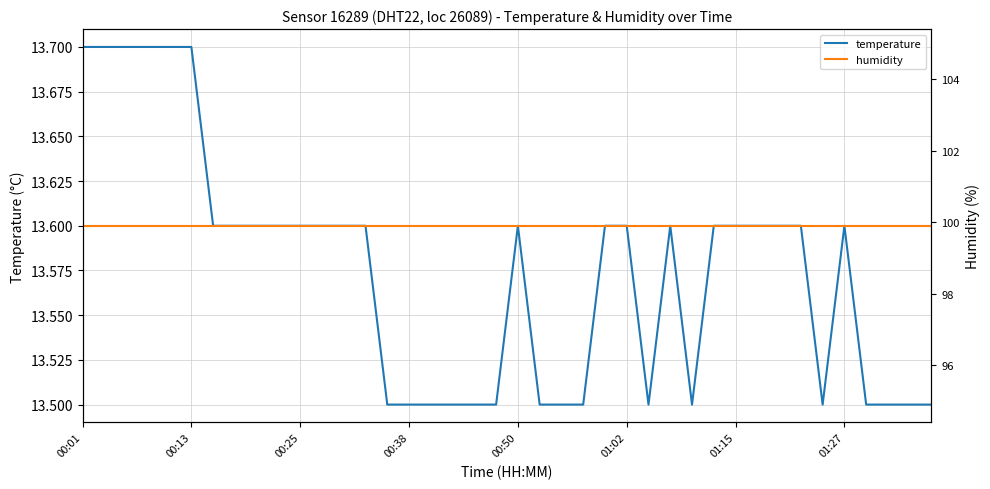

What is the highest value of the temperature series?

13.7